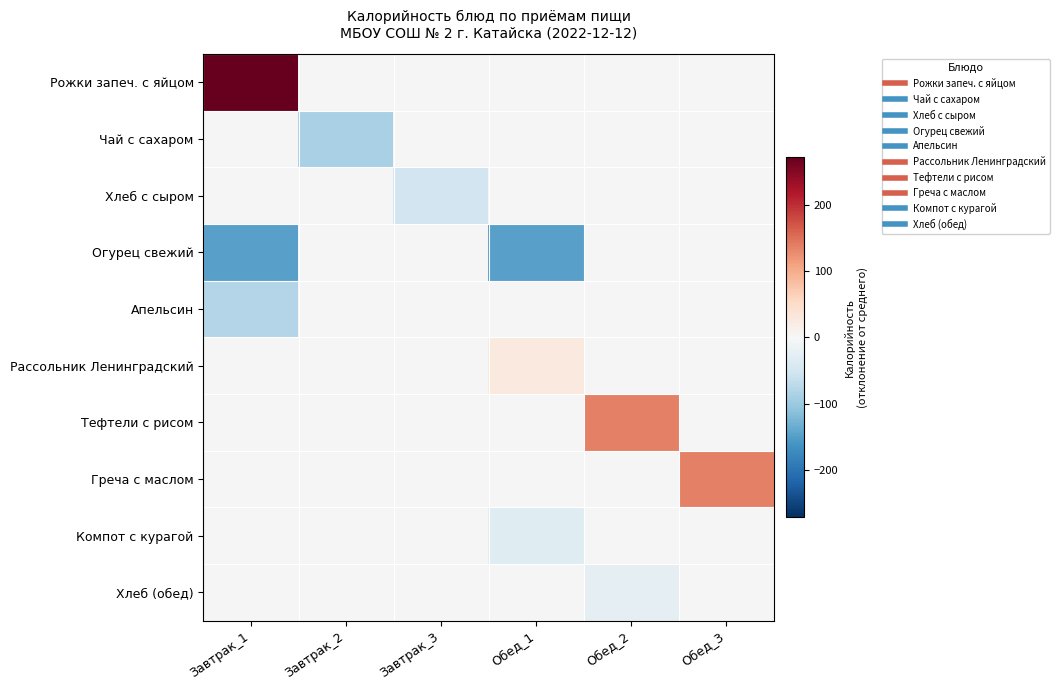

What is the minimum value for Апельсин?

-78.7